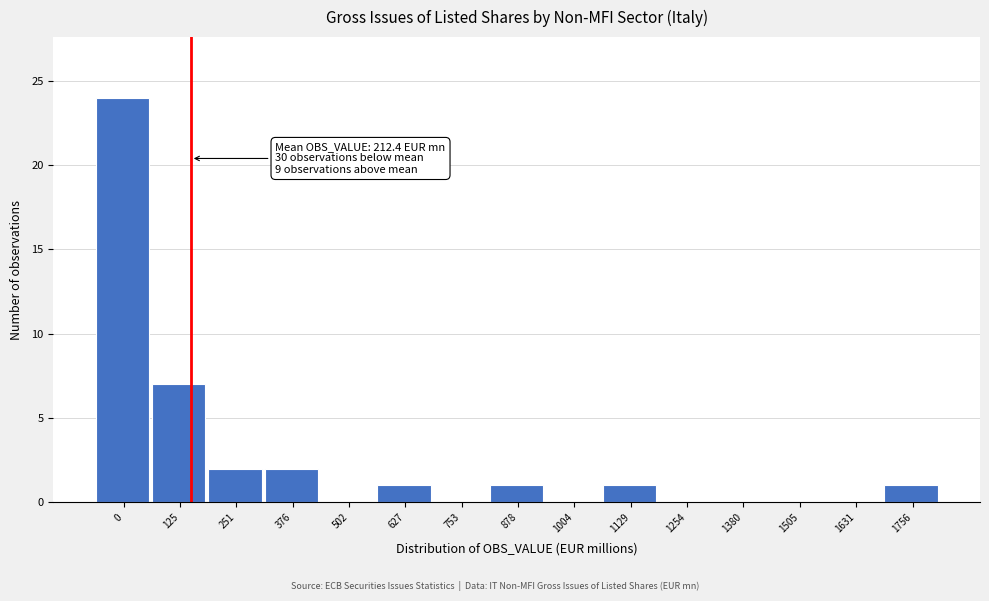

Reading left to right, extract all data points from this chart.

0=24	125=7	251=2	376=2	502=0	627=1	753=0	878=1	1004=0	1129=1	1254=0	1380=0	1505=0	1631=0	1756=1